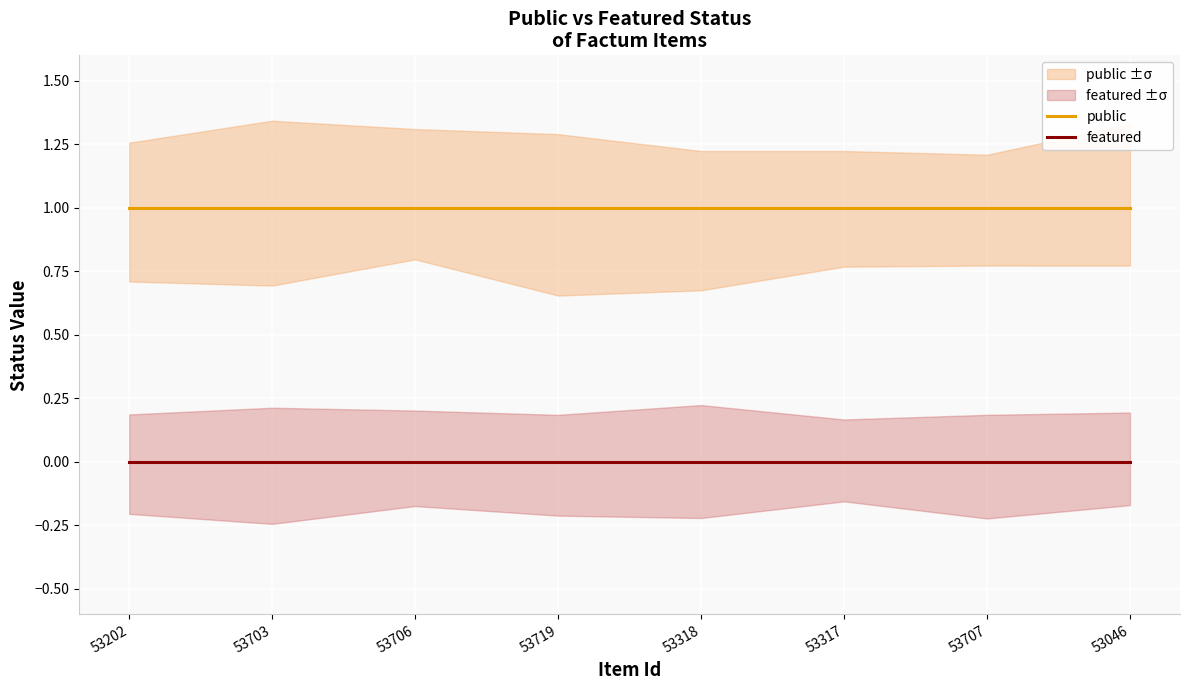

Which series changed the most between 53719 and 53707?

public